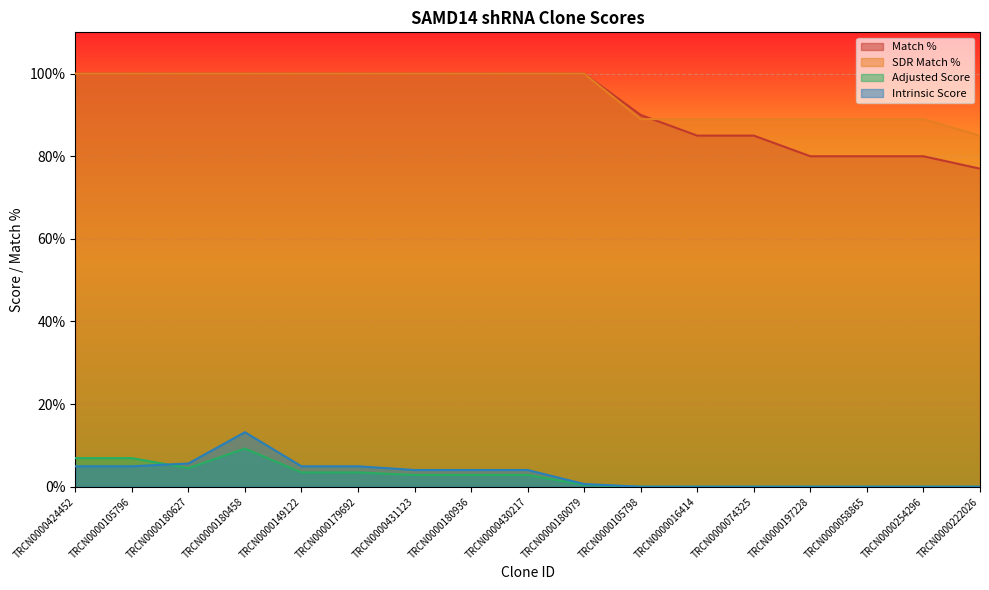

What position from the left is TRCN0000105798?

11